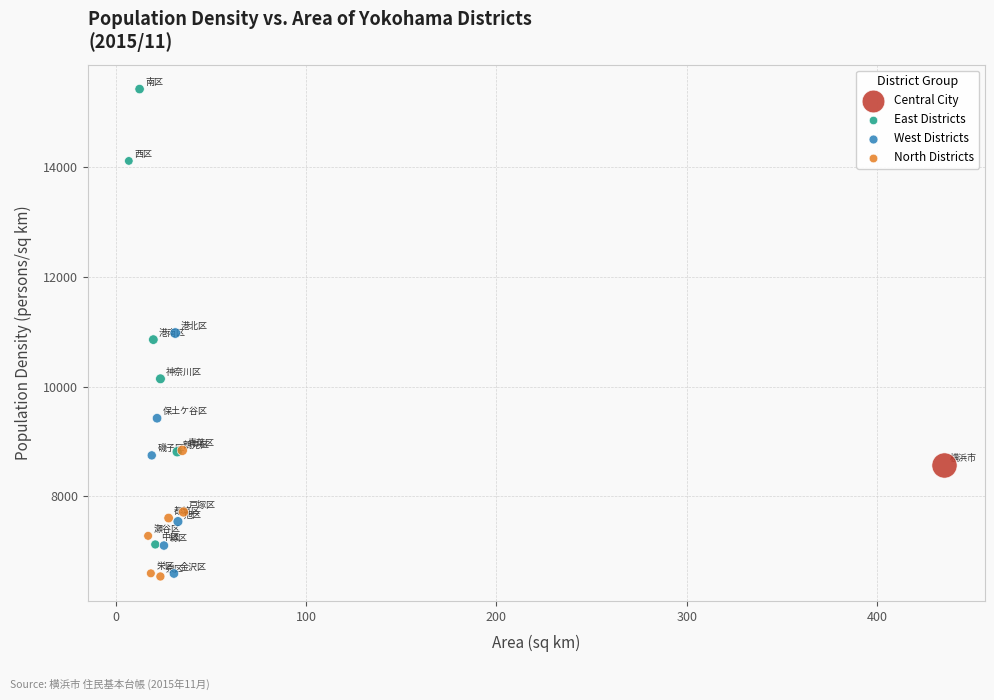

What are all the series names shown in the legend?

Central City, East Districts, West Districts, North Districts